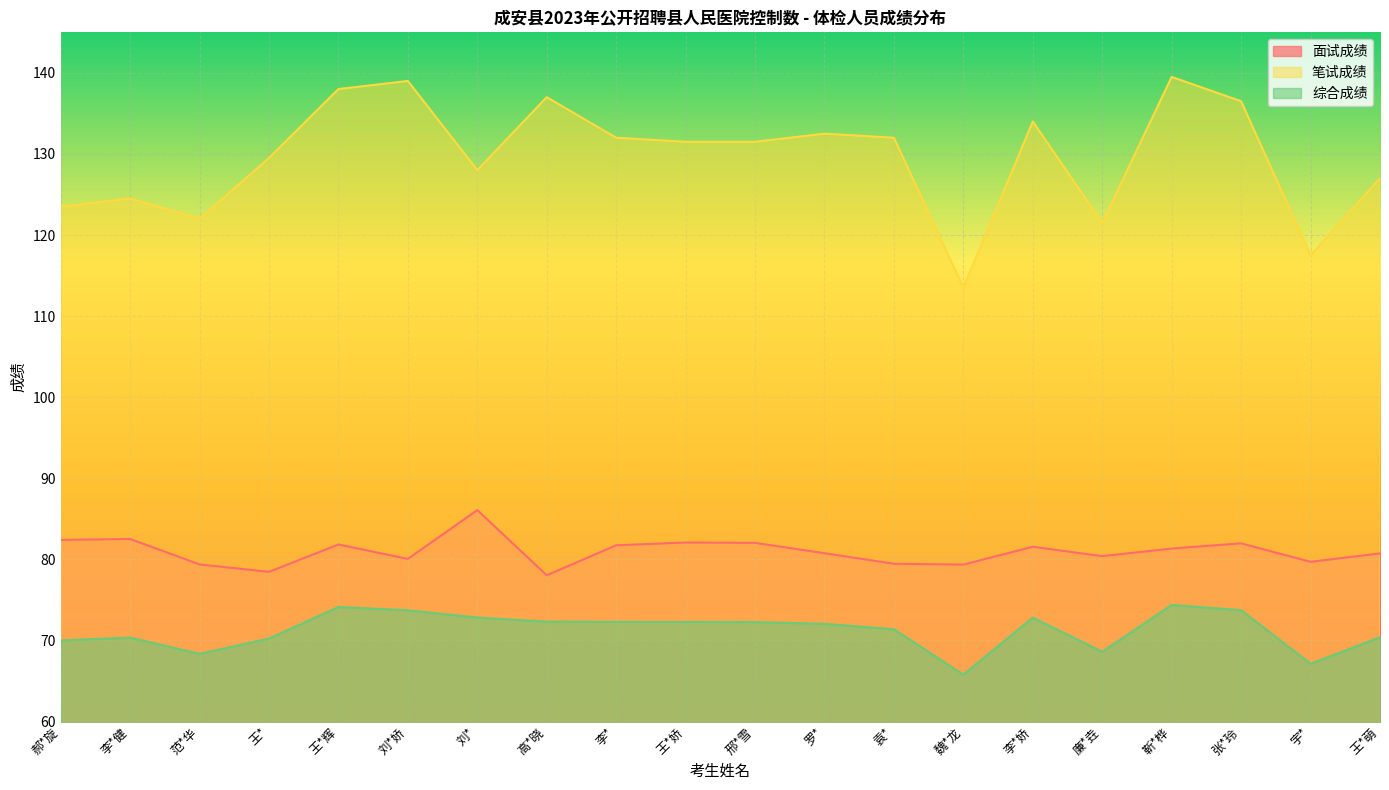

Which has a higher value, 范*华 or 王*?

范*华